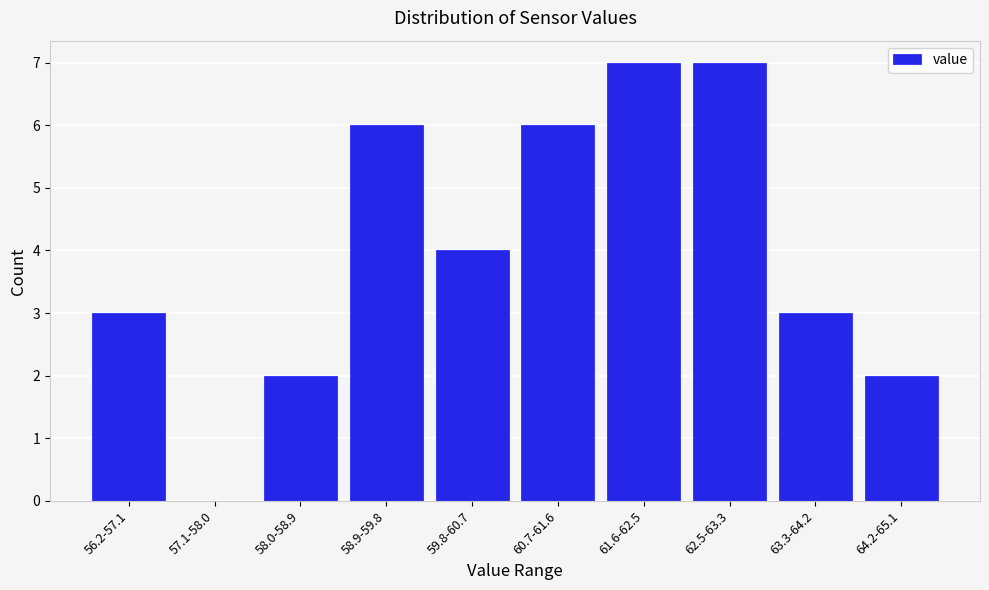

Reading right to left, what are all the values shown in this chart?

64.2-65.1=2	63.3-64.2=3	62.5-63.3=7	61.6-62.5=7	60.7-61.6=6	59.8-60.7=4	58.9-59.8=6	58.0-58.9=2	57.1-58.0=0	56.2-57.1=3